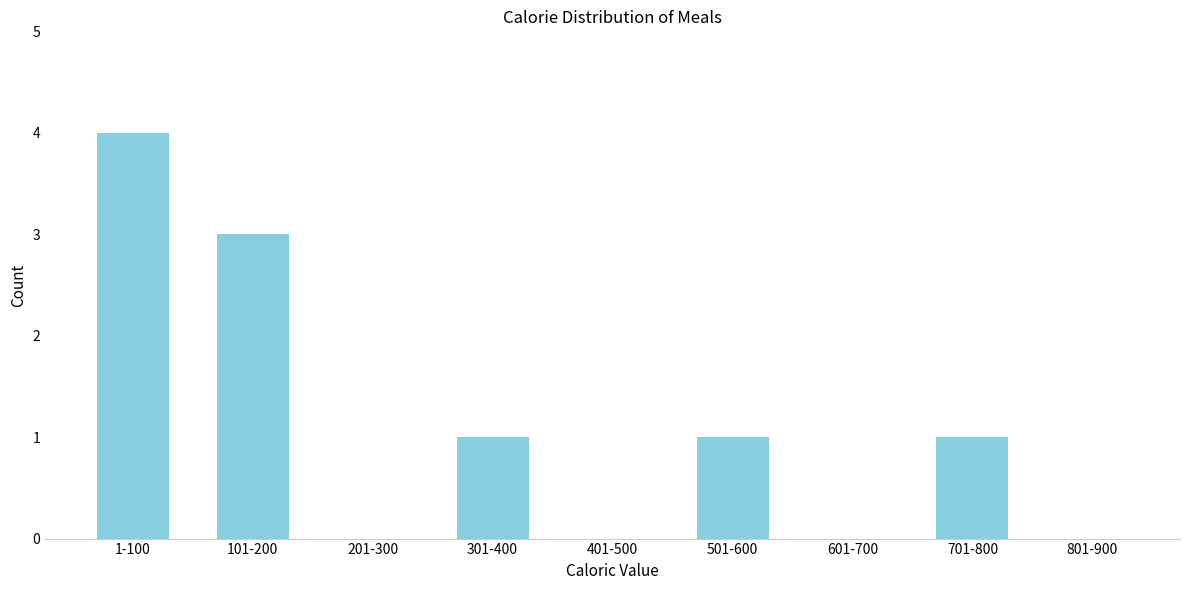

Reading left to right, list all the values displayed in this chart.

1-100=4	101-200=3	201-300=0	301-400=1	401-500=0	501-600=1	601-700=0	701-800=1	801-900=0